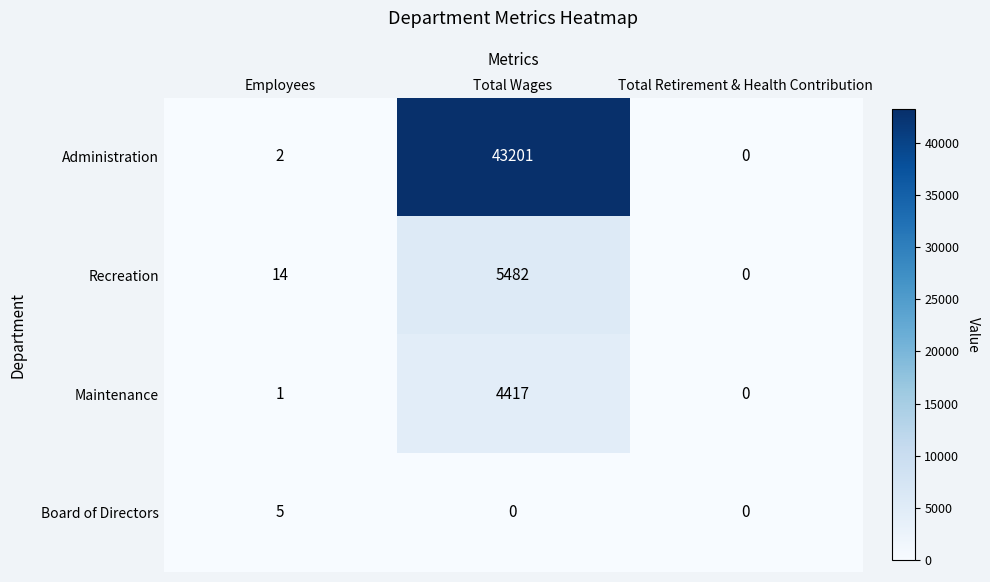

What is the spread (max minus min) of values at Total Wages?

43201